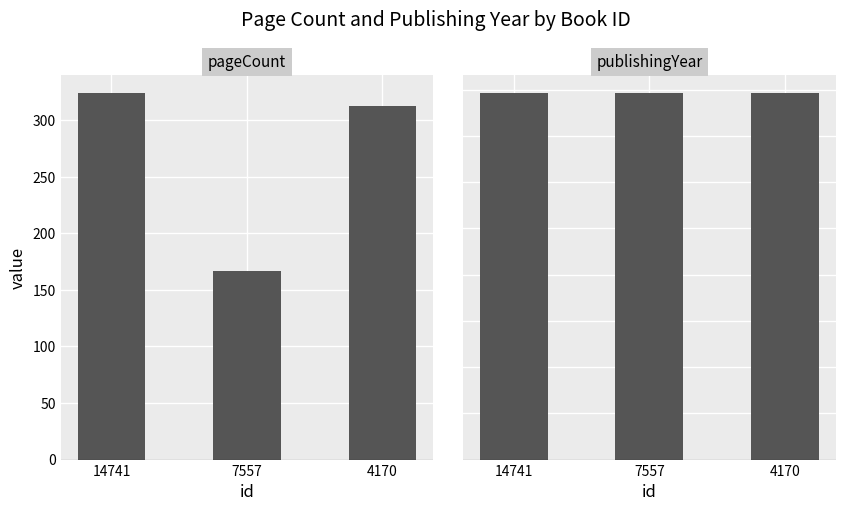

How many data points does each series have?

3